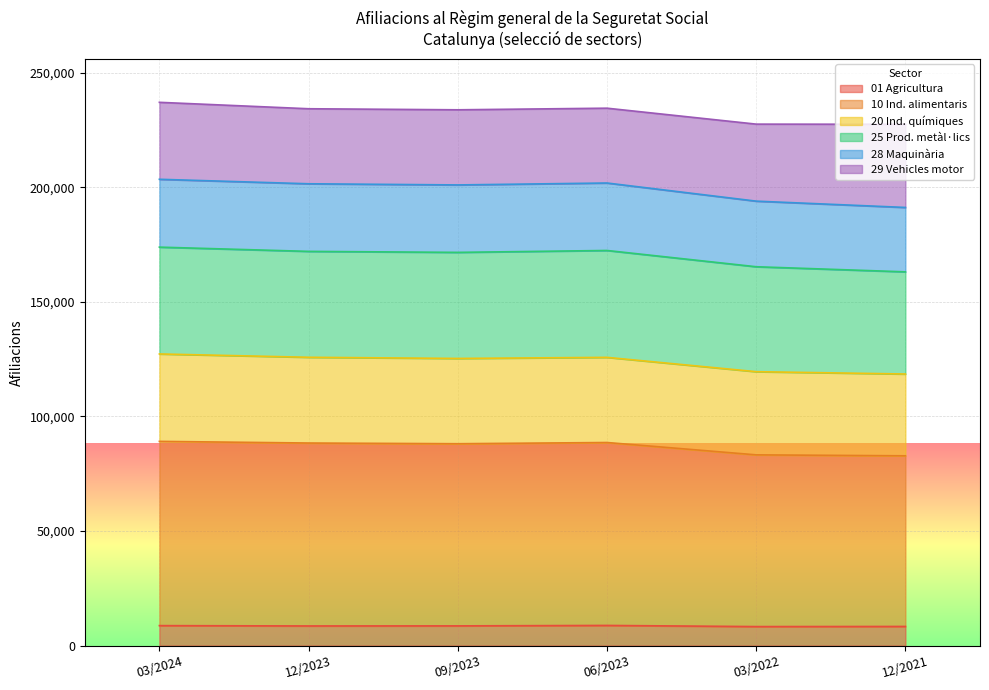

What is the total value across all series at 03/2024?

237140